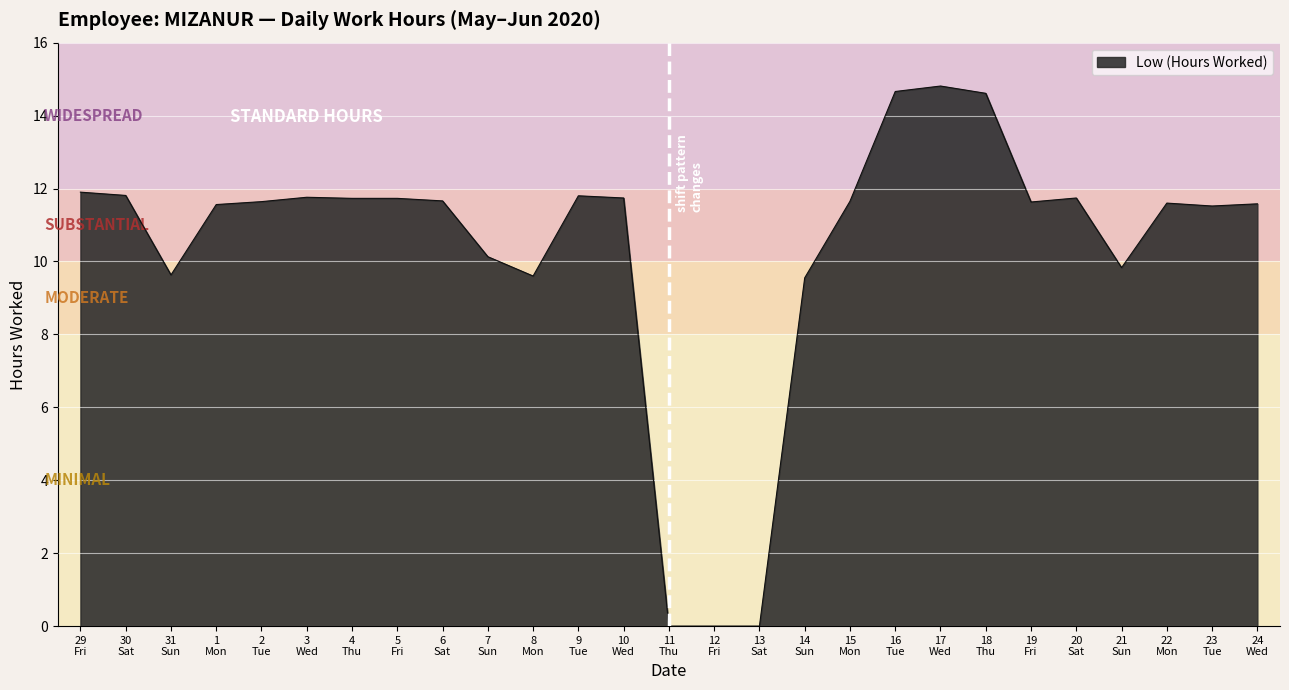

What is the maximum value shown in the chart?

14.8